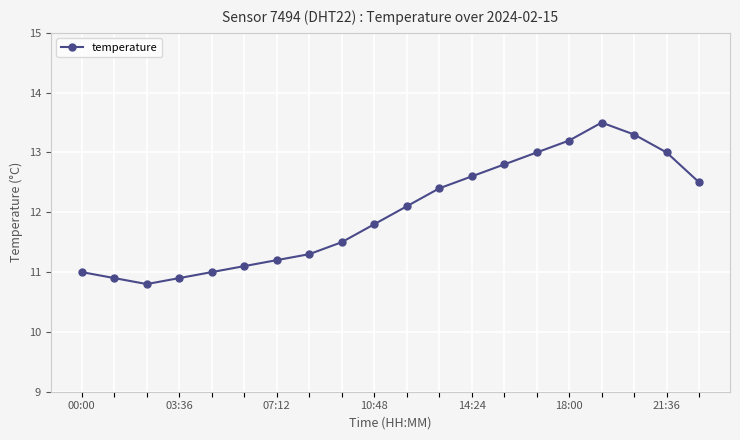

How many data points does each series have?

20